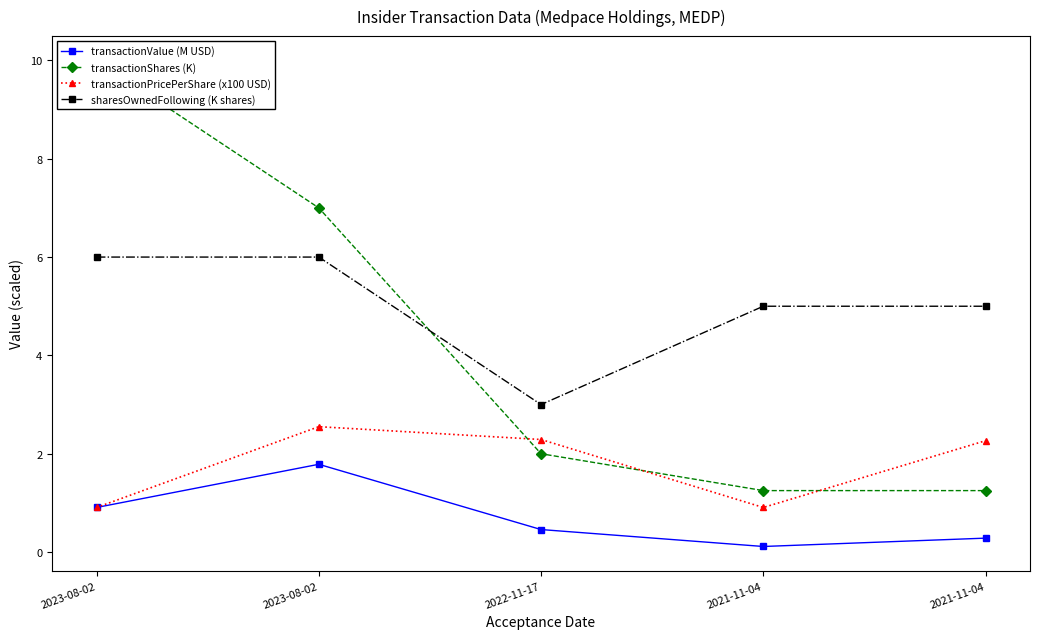

At which category is the sum across all series the highest?

2023-08-02